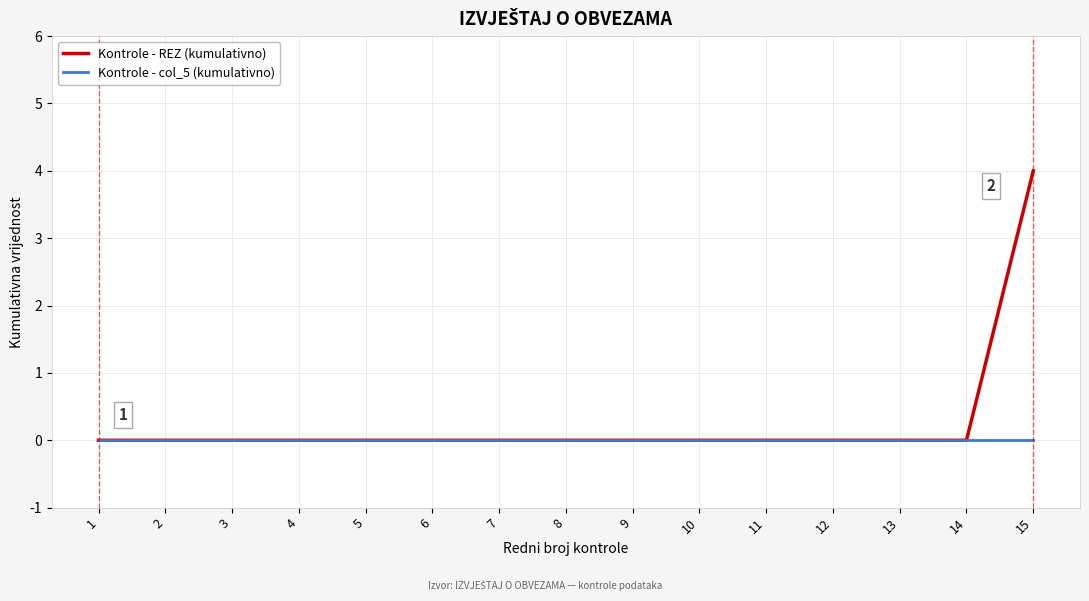

At how many categories does at least one series exceed 1?

1